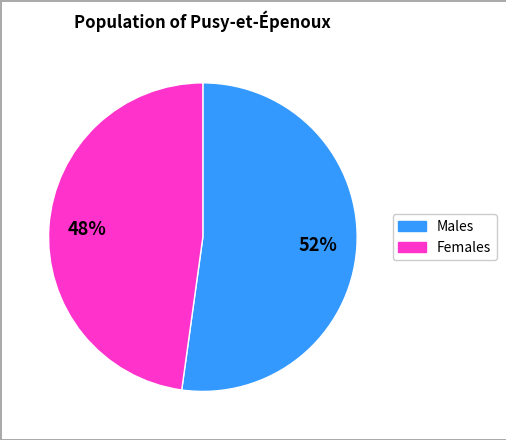

To the nearest percent, what is the difference between the largest and smallest slice percentages?

4%